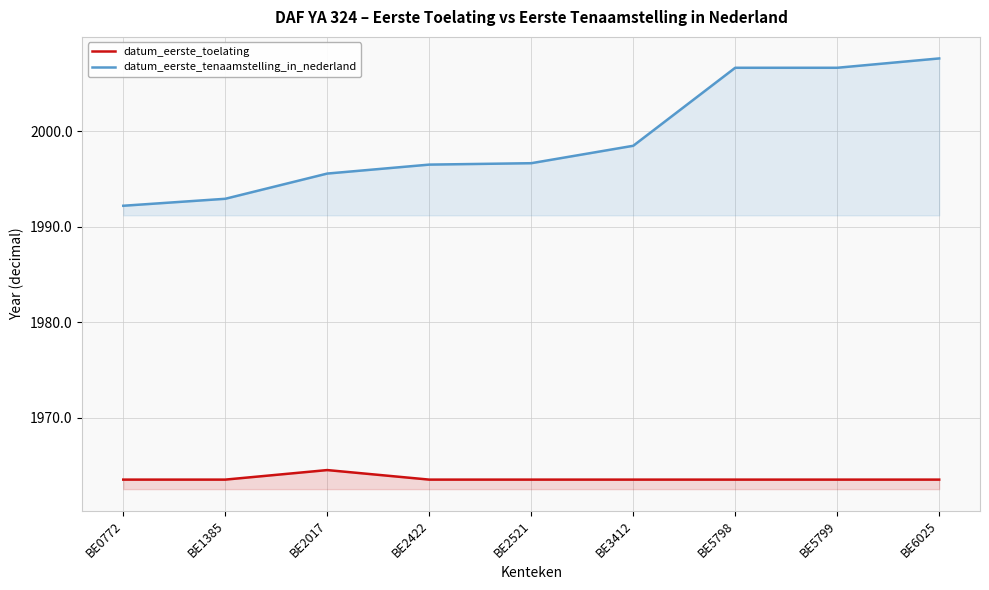

Reading right to left, extract all data points from this chart.

datum_eerste_toelating: BE6025=1963.5	BE5799=1963.5	BE5798=1963.5	BE3412=1963.5	BE2521=1963.5	BE2422=1963.5	BE2017=1964.5	BE1385=1963.5	BE0772=1963.5
datum_eerste_tenaamstelling_in_nederland: BE6025=2007.7	BE5799=2006.7	BE5798=2006.7	BE3412=1998.5	BE2521=1996.7	BE2422=1996.5	BE2017=1995.6	BE1385=1992.9	BE0772=1992.2